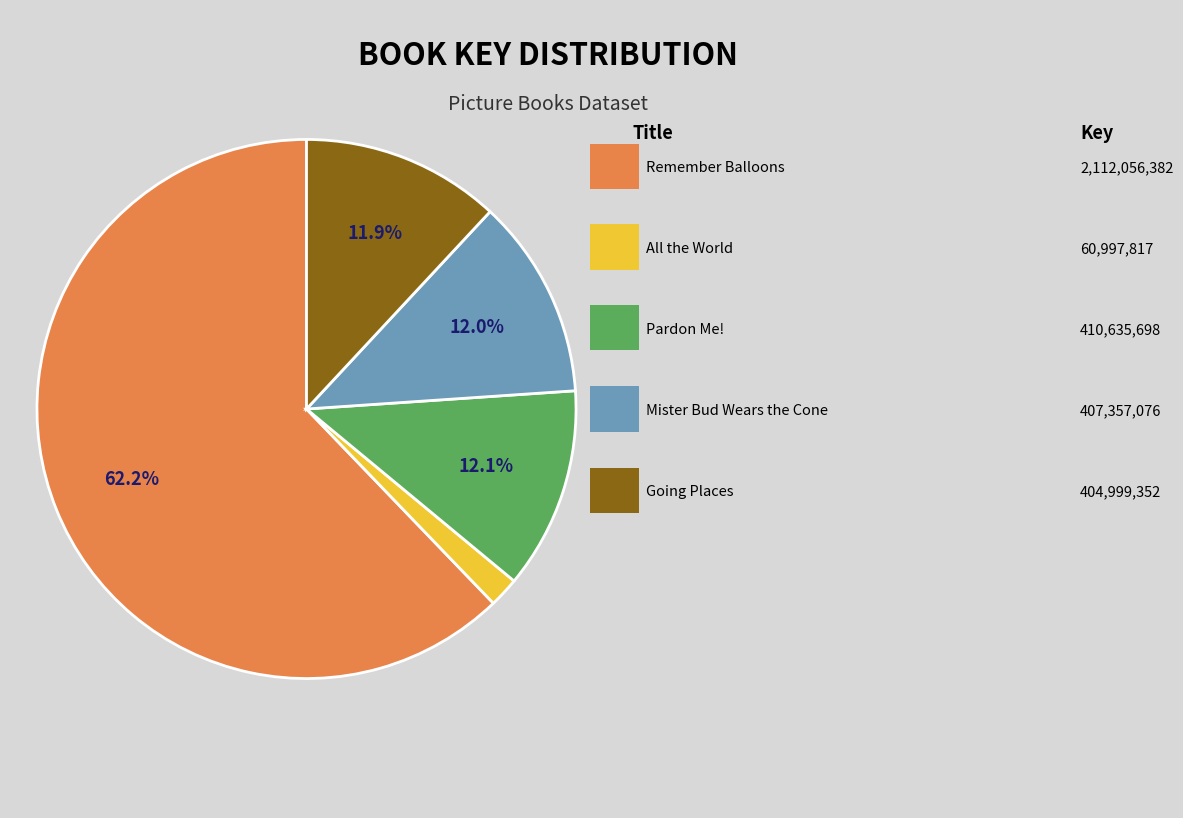

Count the number of slices in the pie.

5